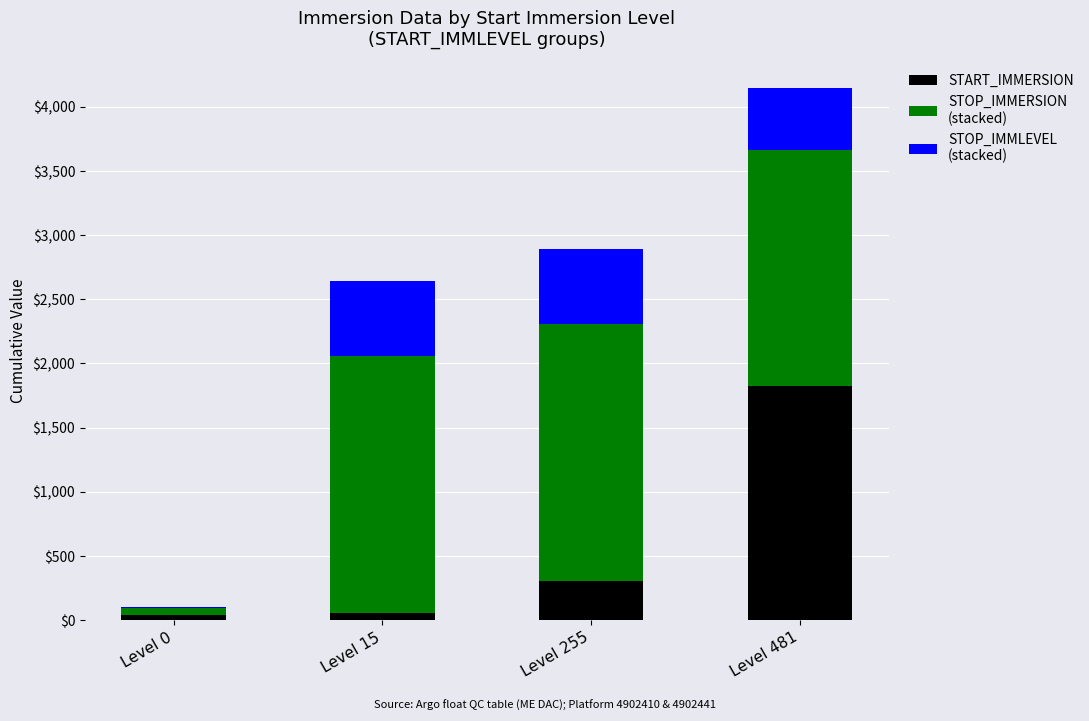

Does the chart contain stacked bars?

Yes